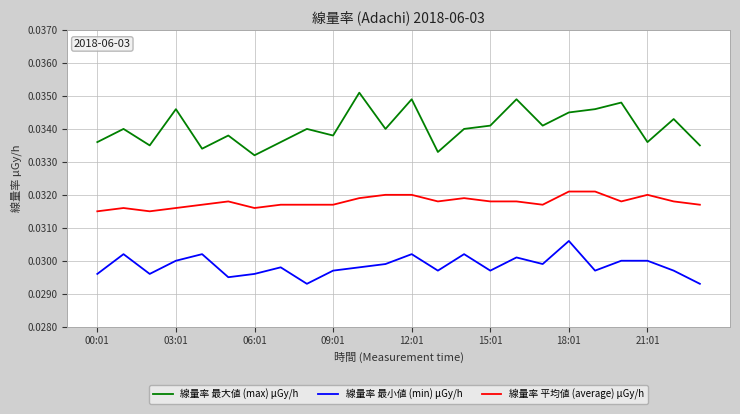

True or false: 線量率 最大値 (max) μGy/h has more than 2 interior local peaks.

True